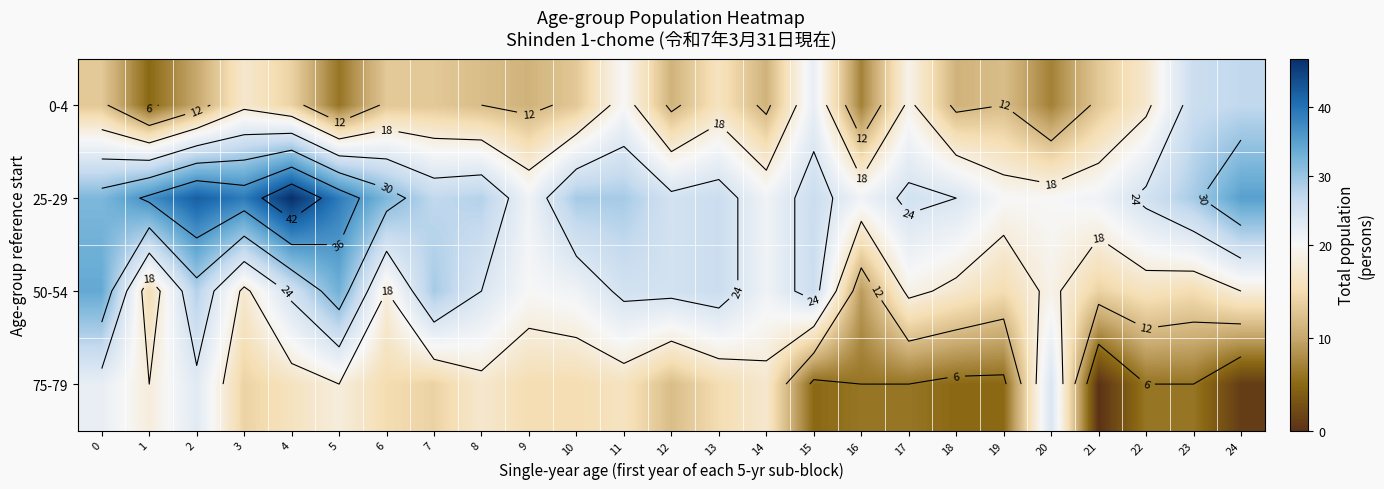

Which series has the largest total across all categories?

25-29